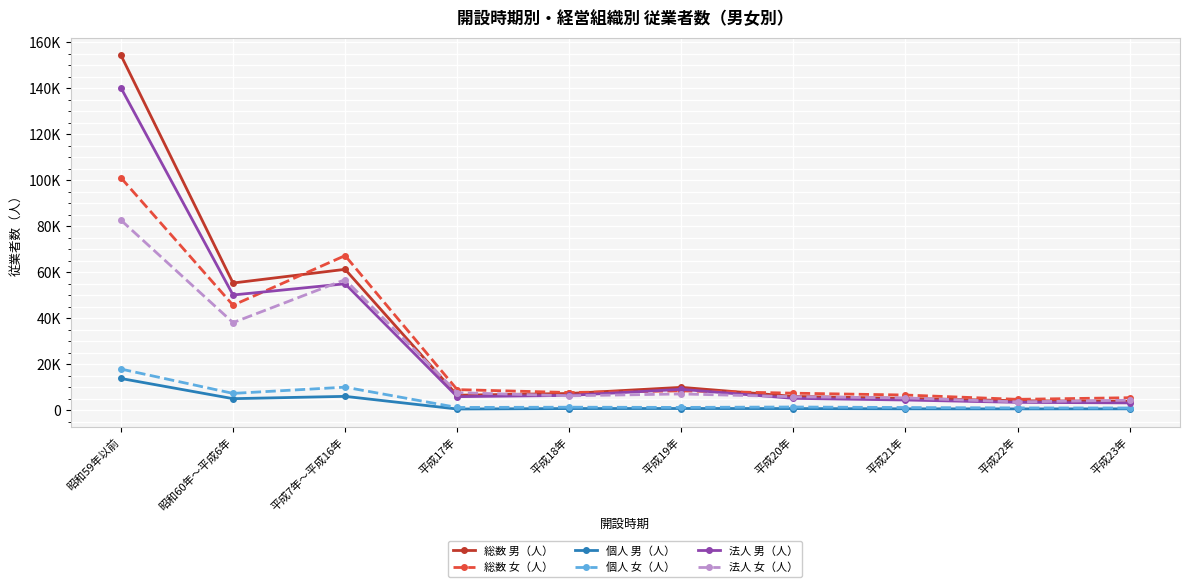

At how many categories does at least one series exceed 86171?

1